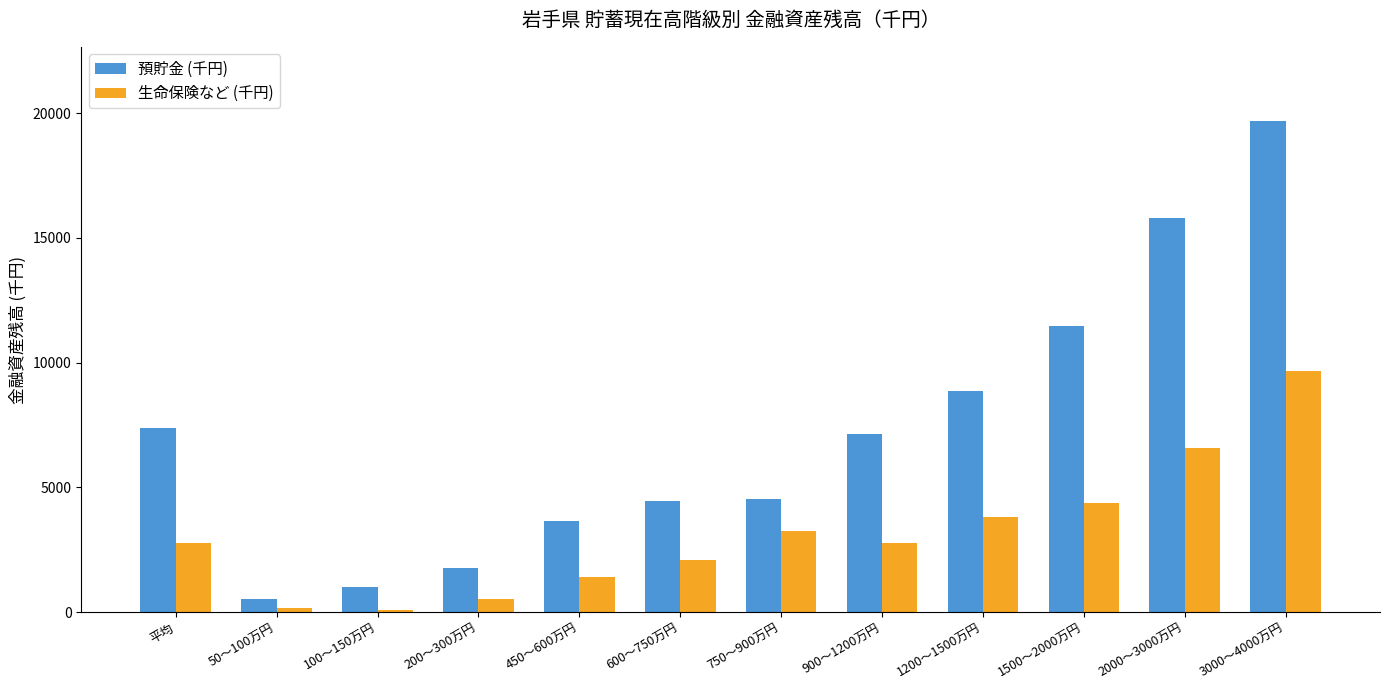

How many values in the 預貯金 (千円) series are below 7160?

6